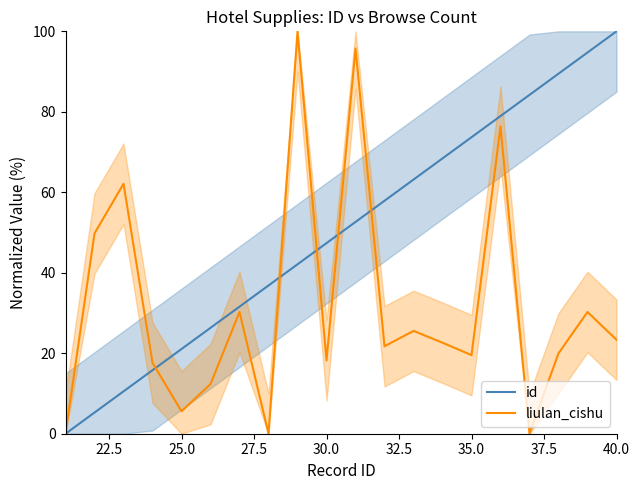

What is the difference between the maximum and minimum values in the liulan_cishu series?

100.0